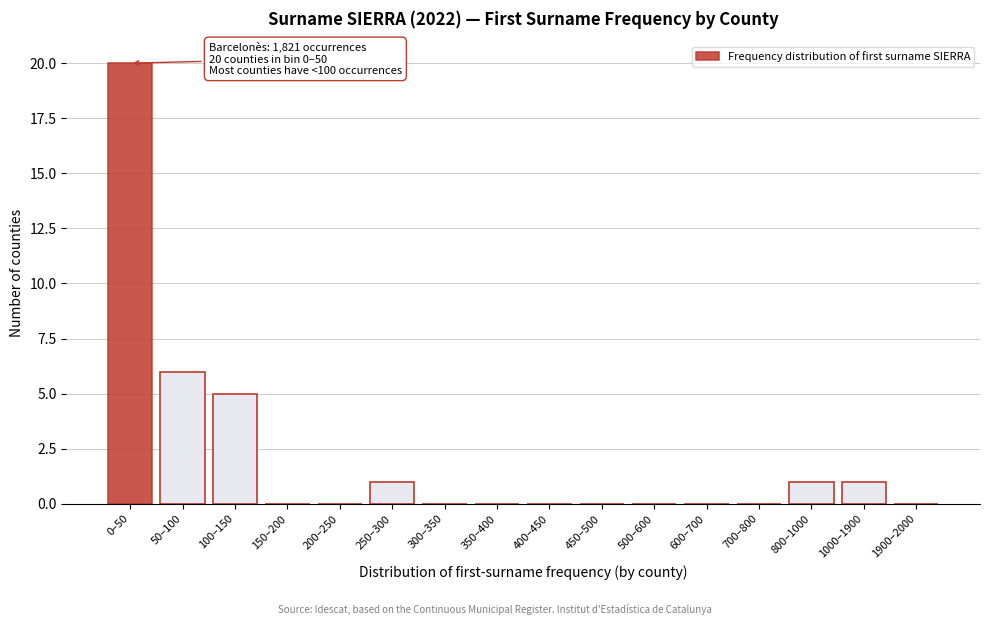

Reading left to right, list all the values displayed in this chart.

0–50=20	50–100=6	100–150=5	150–200=0	200–250=0	250–300=1	300–350=0	350–400=0	400–450=0	450–500=0	500–600=0	600–700=0	700–800=0	800–1000=1	1000–1900=1	1900–2000=0